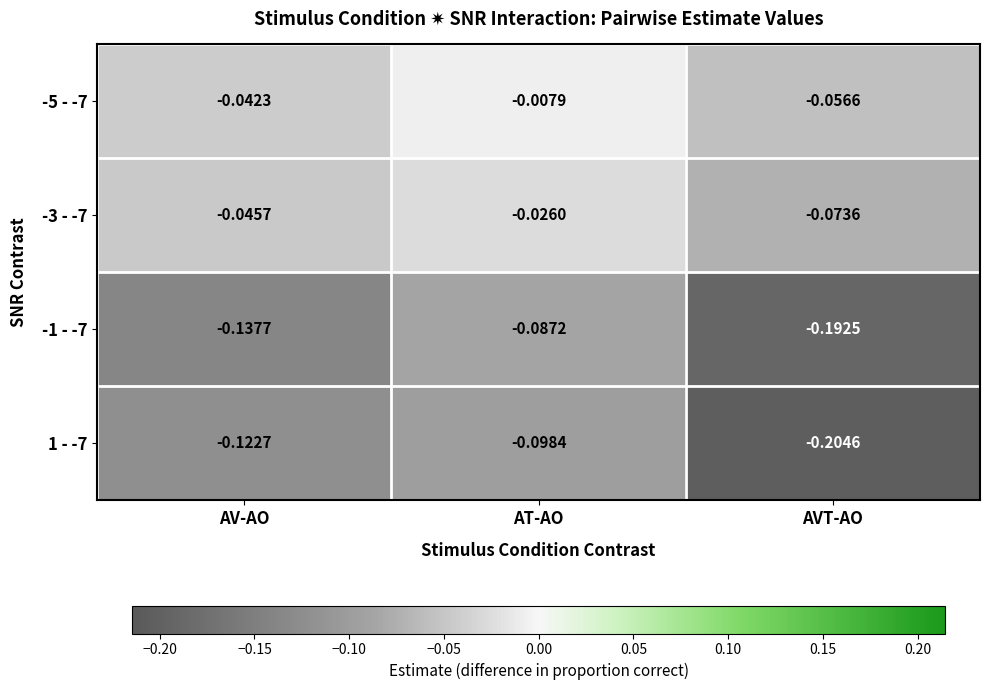

Rank the categories by -1 - -7 value from highest to lowest.

AT-AO, AV-AO, AVT-AO